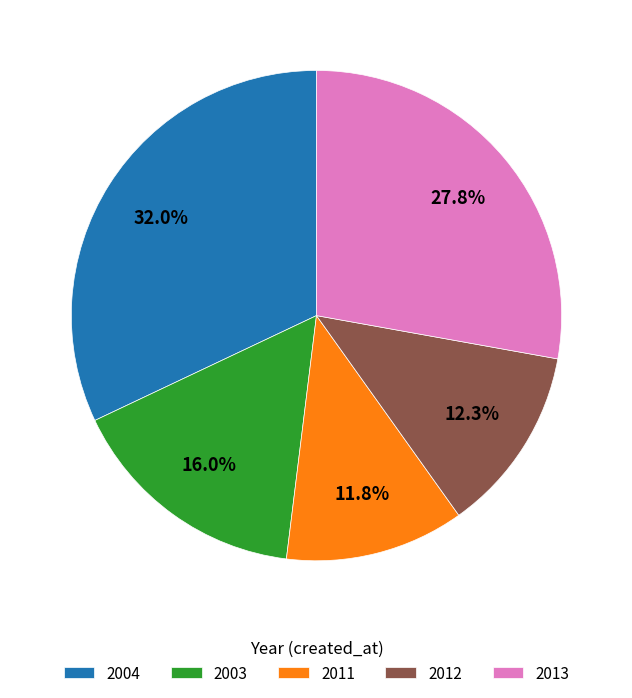

Which category has the biggest portion of the pie?

2004